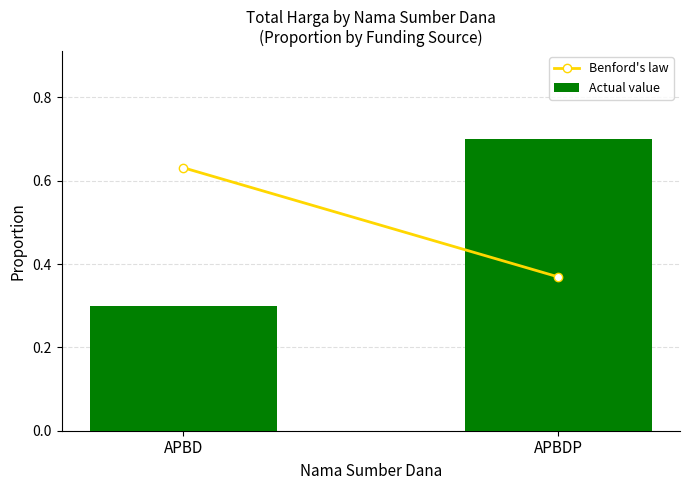

Read the value at APBDP.

0.7